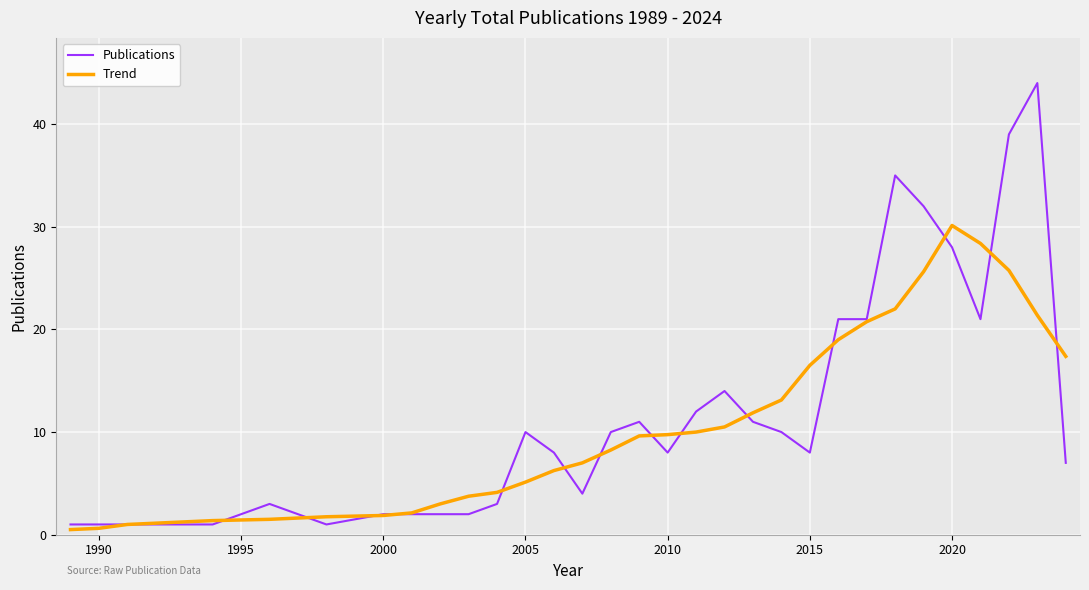

Which series has the largest range (max minus min)?

Publications